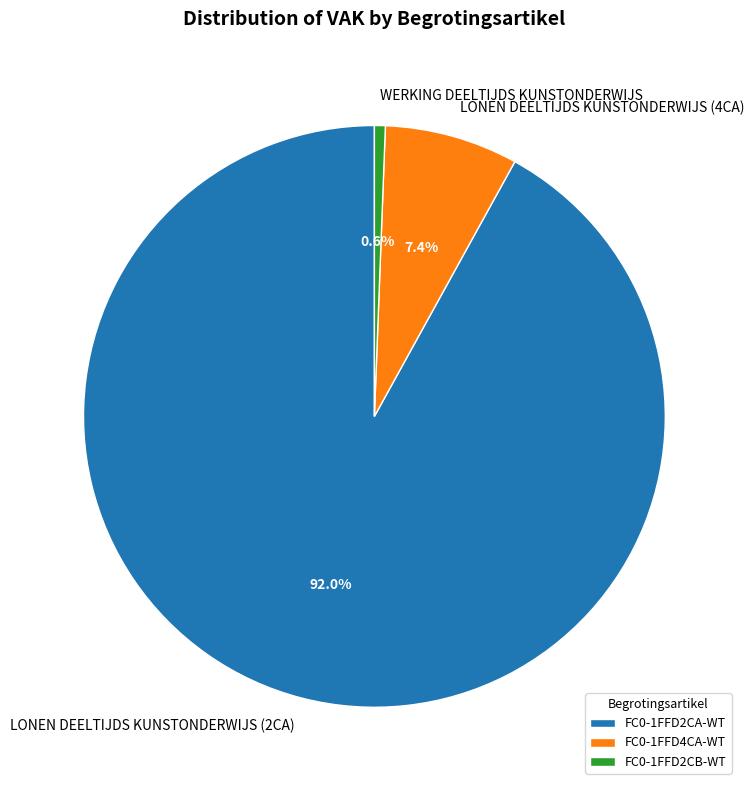

Which slice represents more than half of the pie?

FC0-1FFD2CA-WT